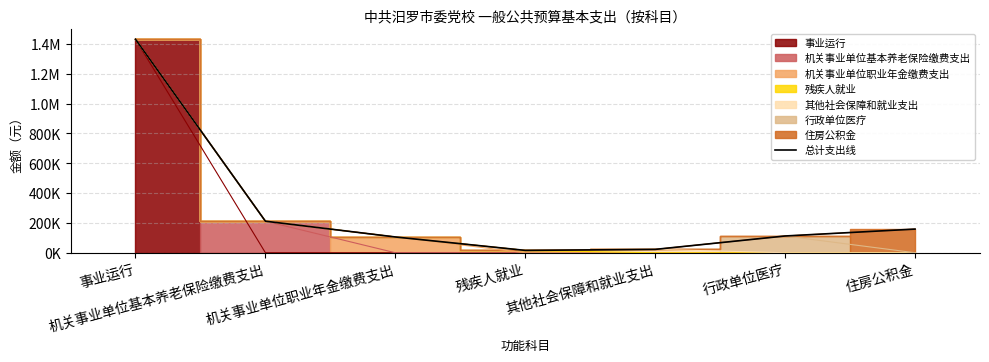

Which has a higher value, 残疾人就业 or 事业运行?

事业运行